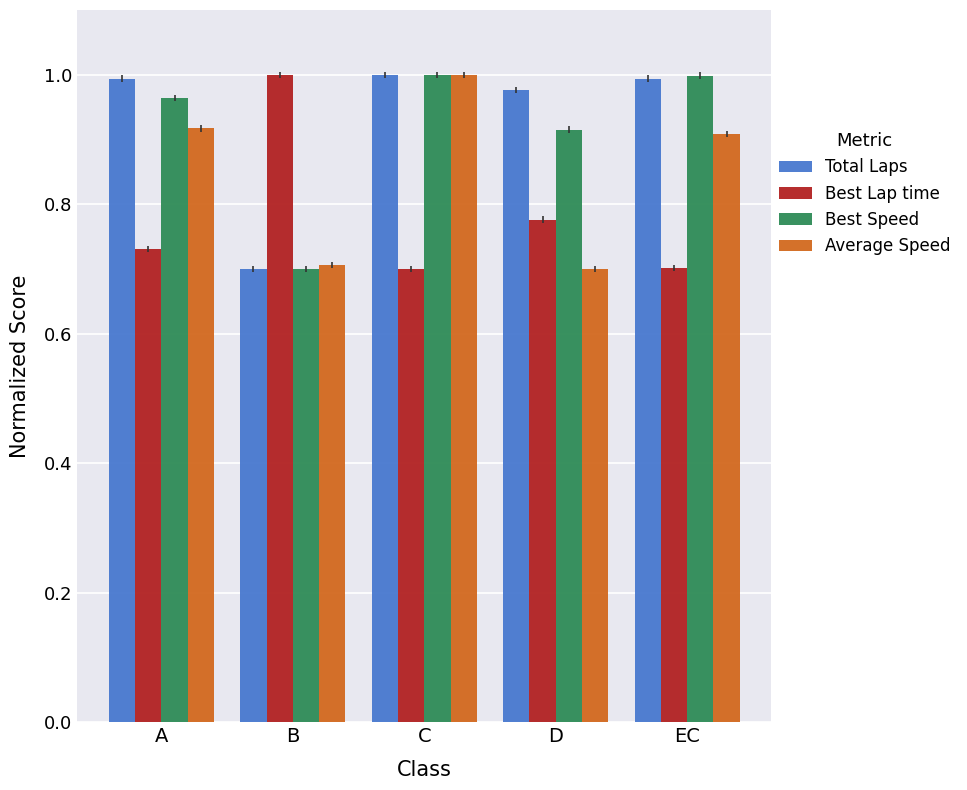

The value of Best Lap time at A is 0.7. True or false?

True